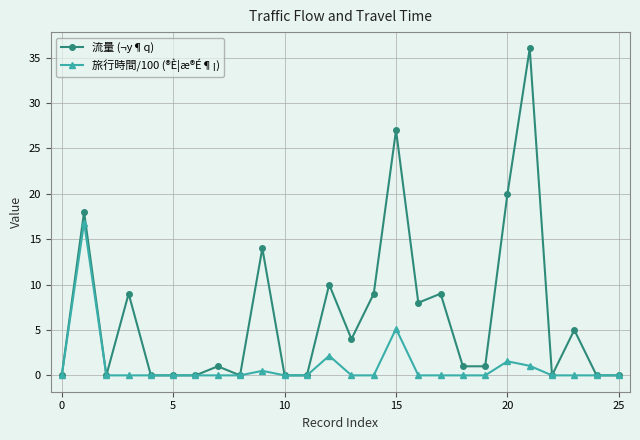

Is this an area chart (filled region under the line)?

No